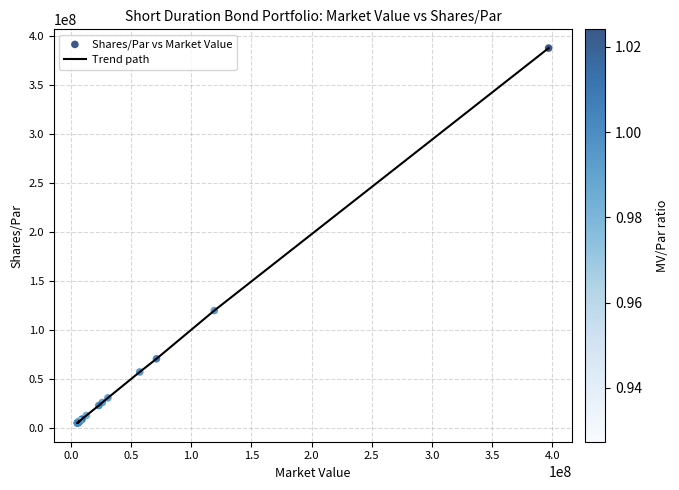

What is the difference between the maximum and minimum values?

382400000.0